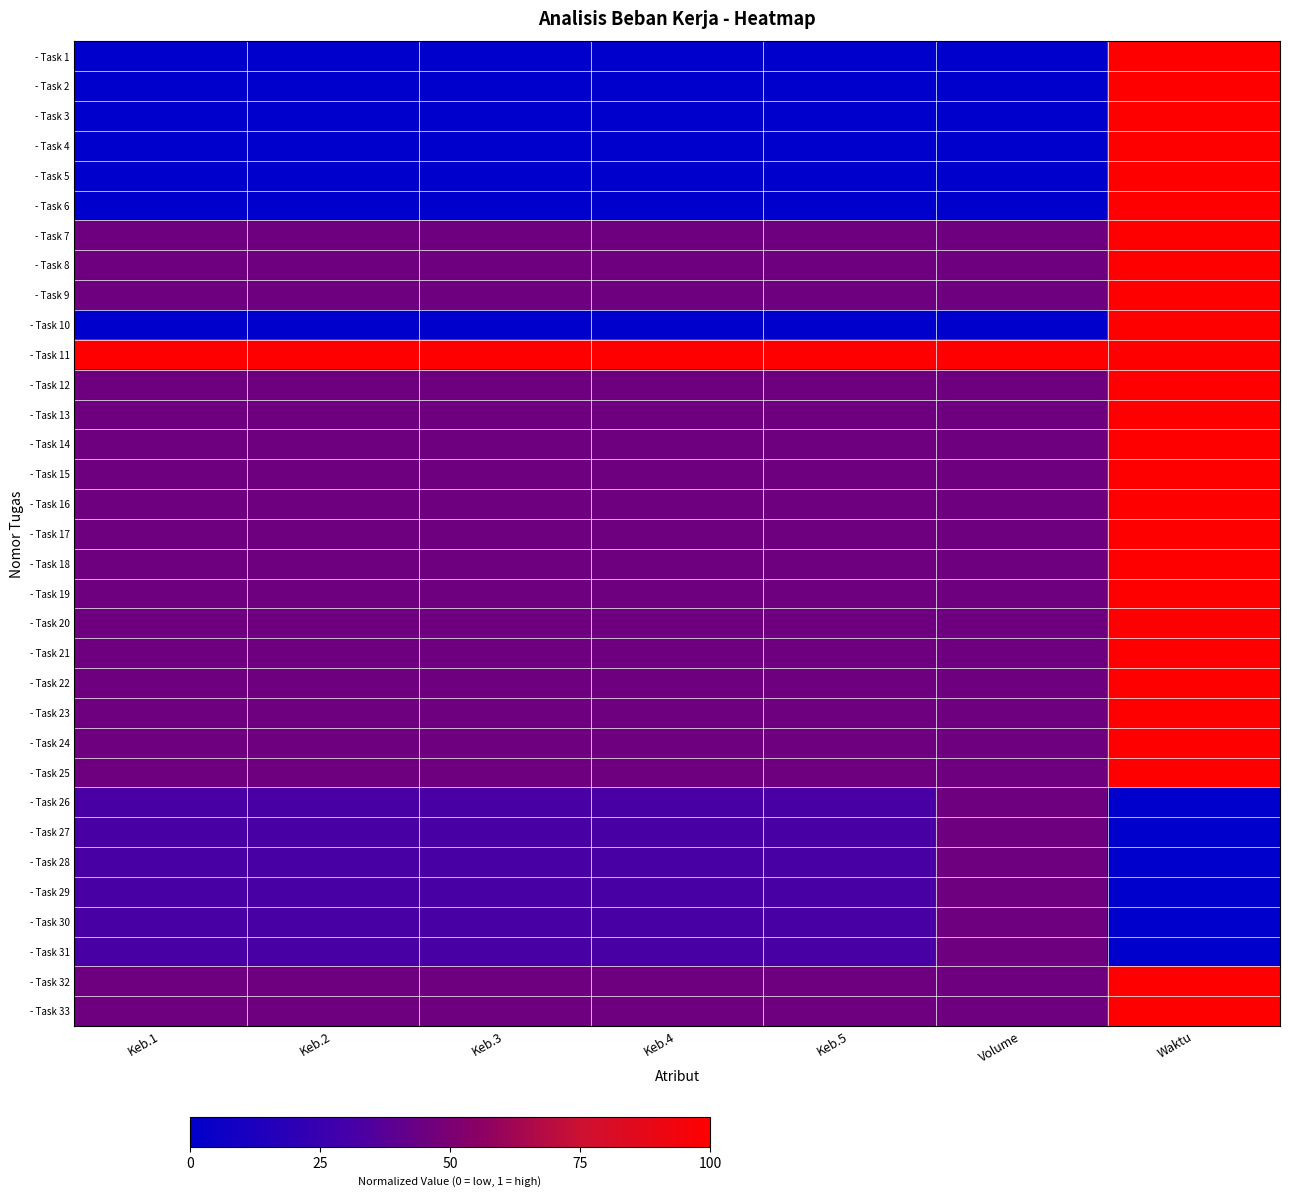

What is the total value across all series at Waktu?

27.0